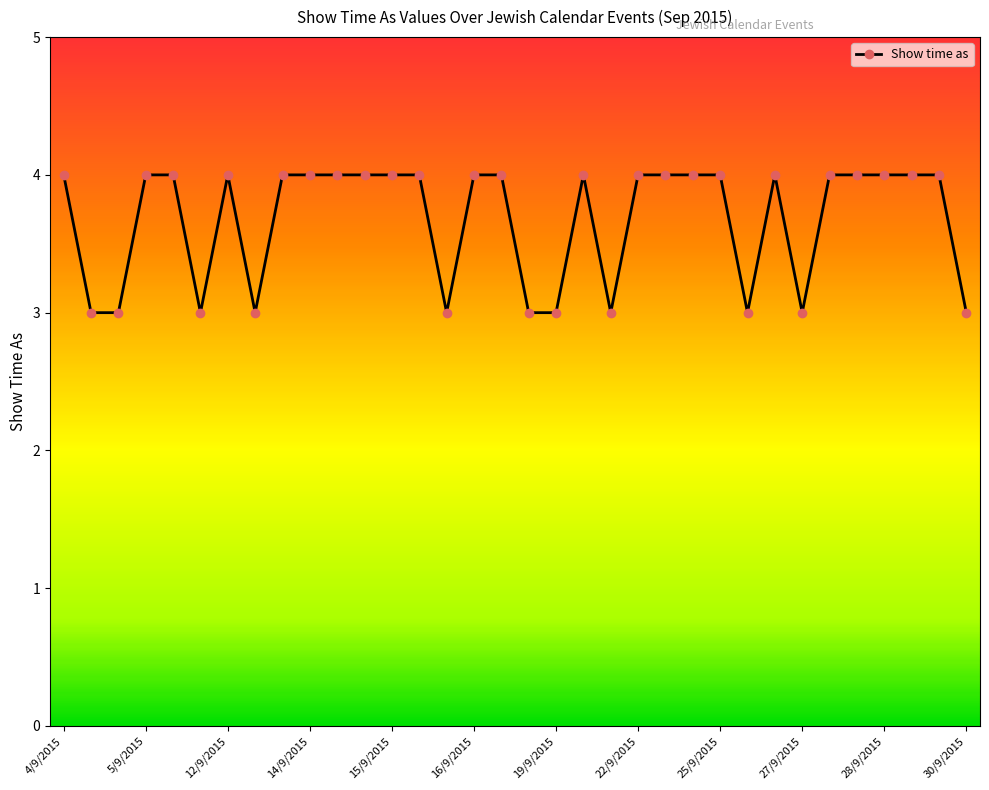

True or false: the data has more than 2 interior local peaks.

True